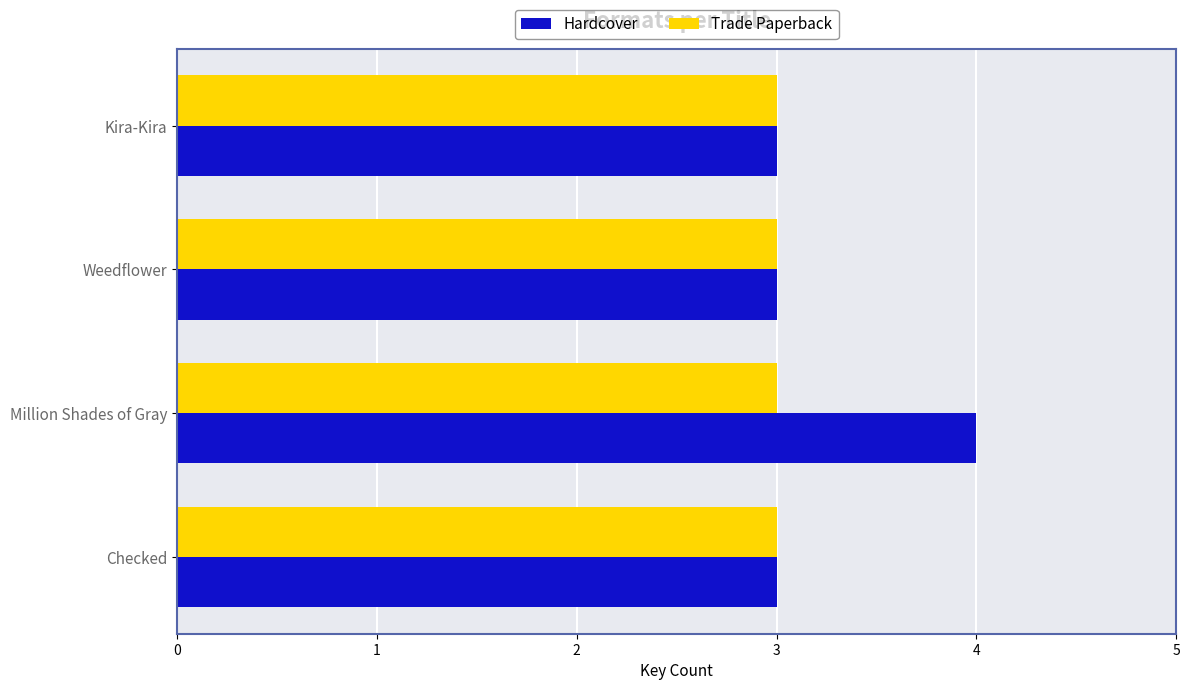

List the series in order of their overall mean, highest first.

Hardcover, Trade Paperback